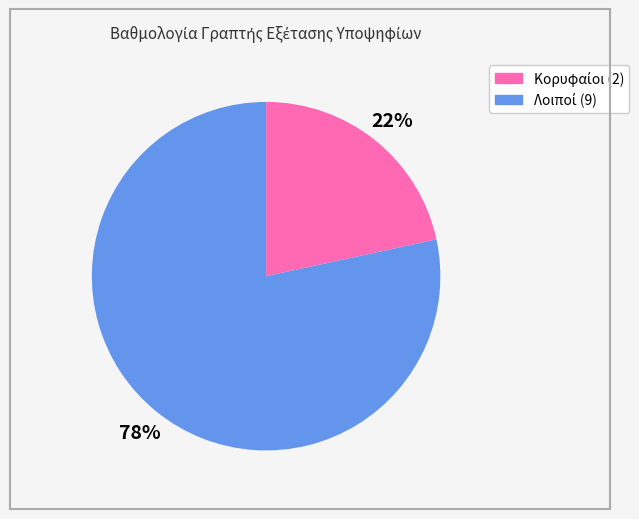

Does any single category account for the majority?

Yes